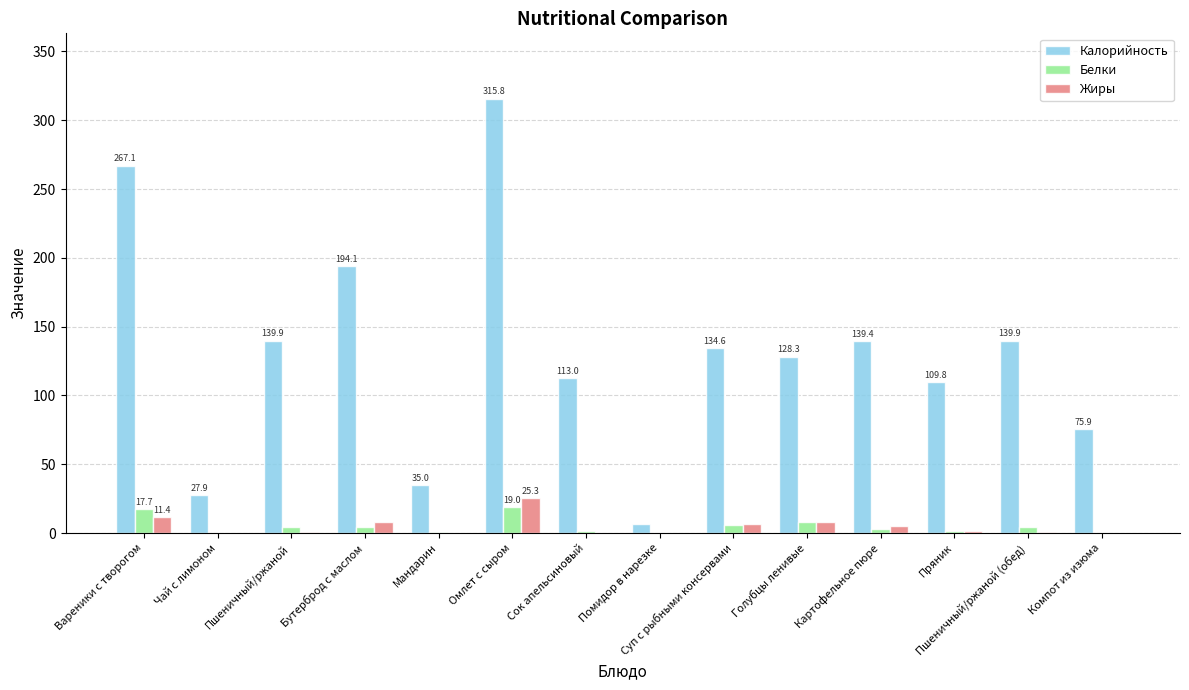

Count the number of data series in this chart.

3